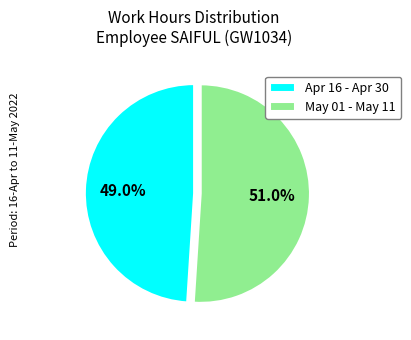

How many segments does this pie chart have?

2